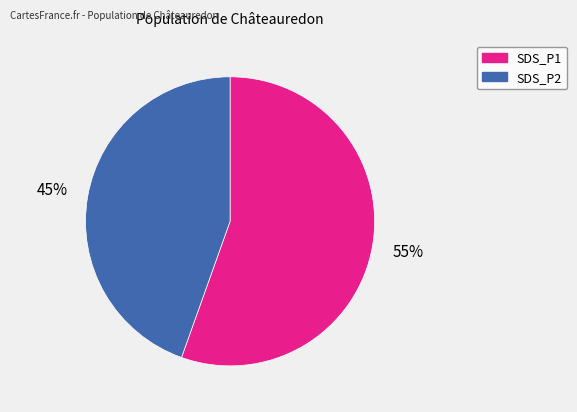

To the nearest percent, what is the average slice percentage?

50%